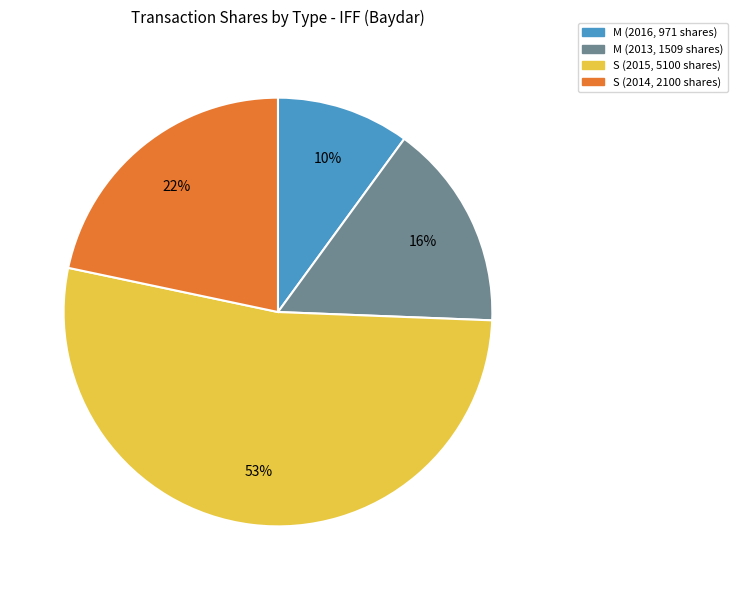

To the nearest percent, what is the difference between the largest and smallest slice percentages?

43%